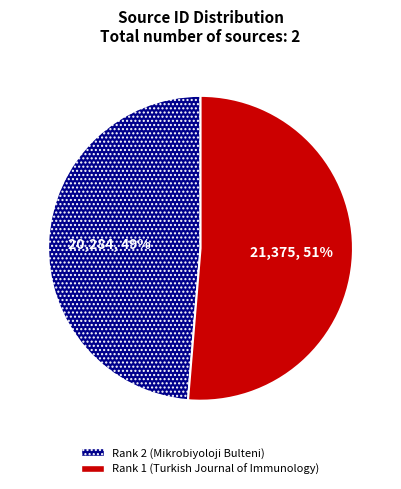

Count the number of slices in the pie.

2